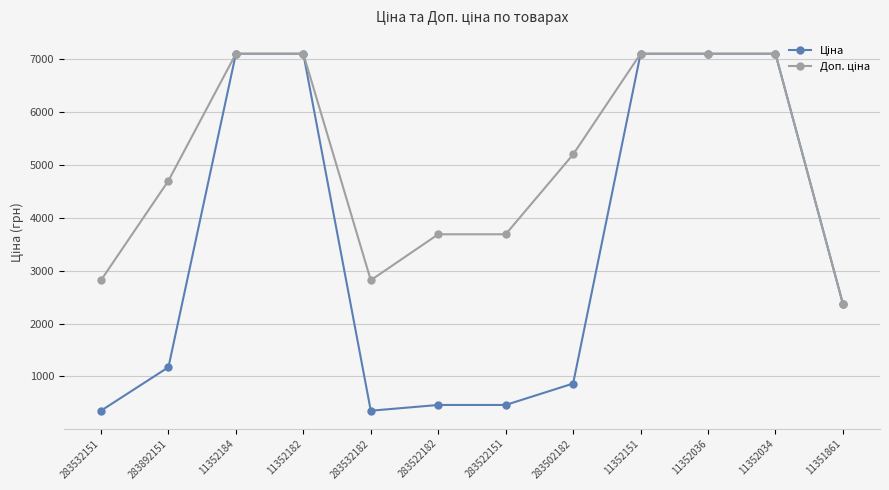

What is the greatest value displayed?

7098.8